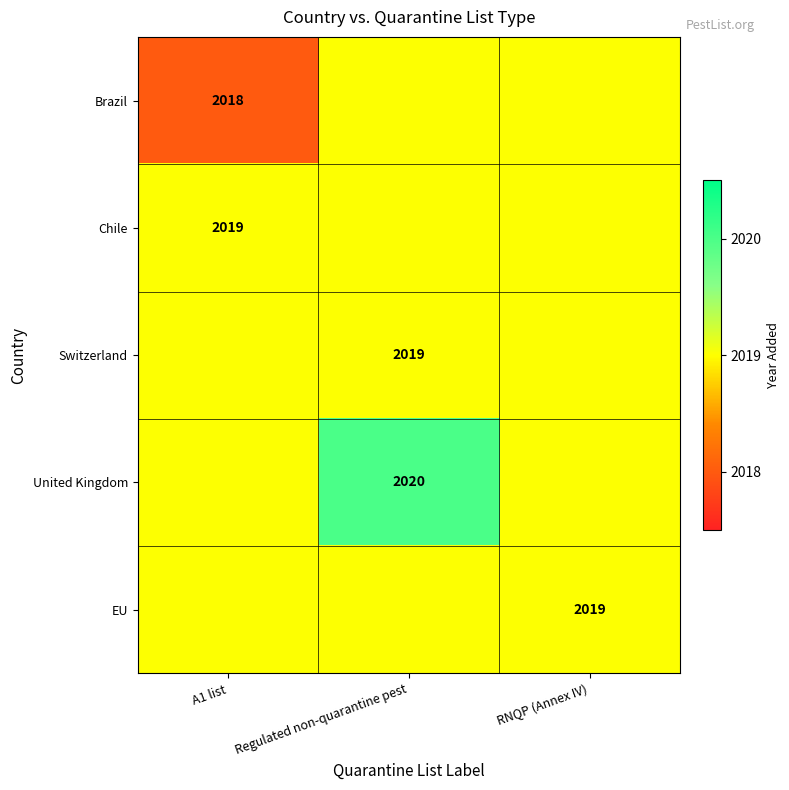

Count the number of categories in the chart.

3